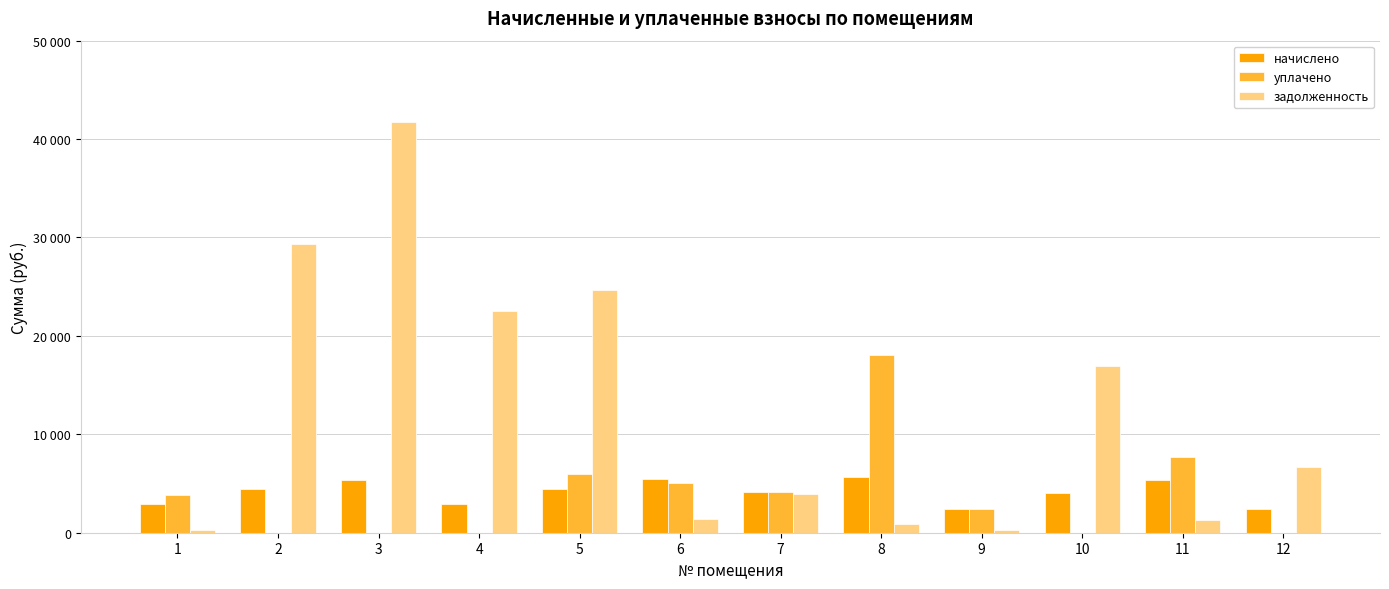

What are all the series names shown in the legend?

начислено, уплачено, задолженность